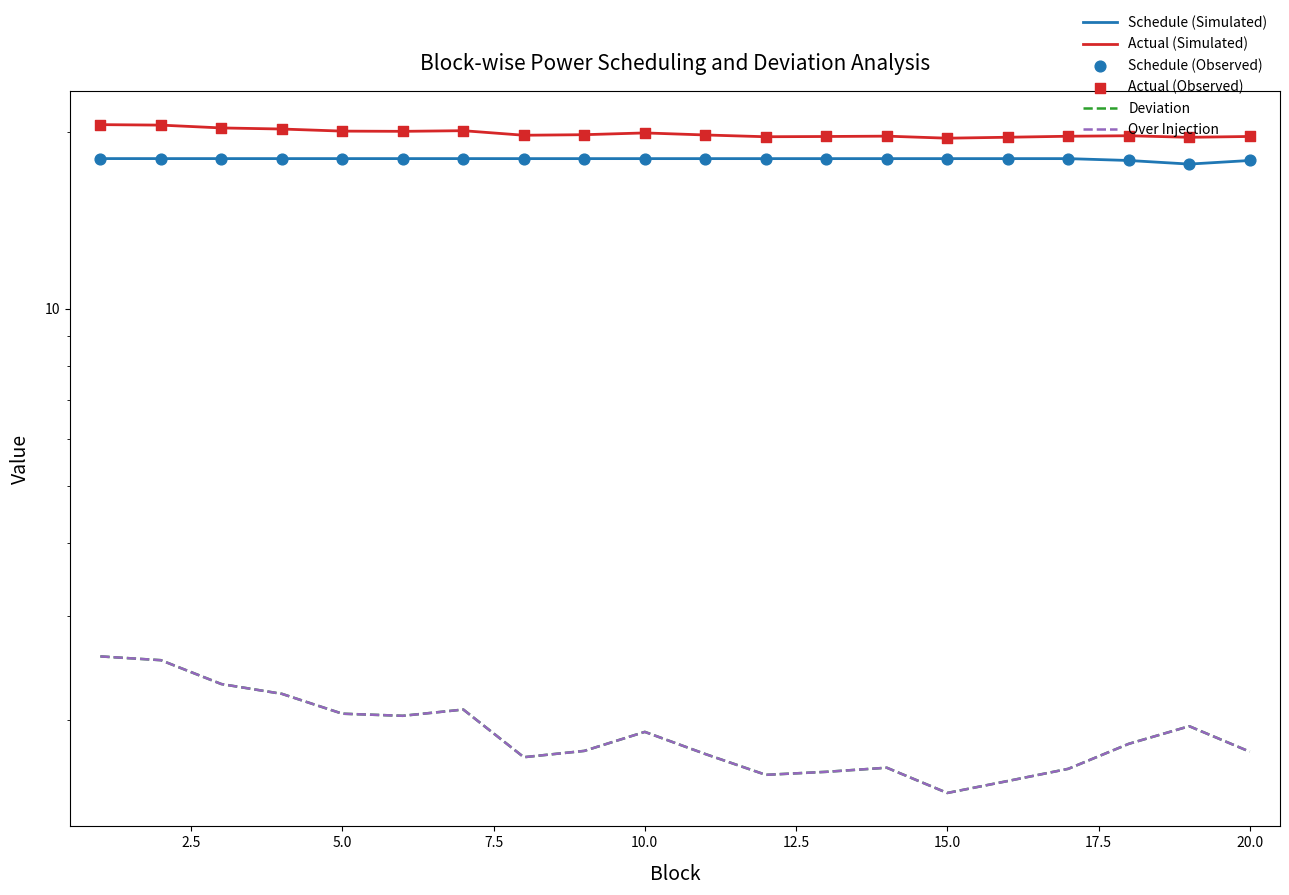

What are all the series names shown in the legend?

Schedule (Simulated), Actual (Simulated), Deviation, Over Injection, Schedule (Observed), Actual (Observed)